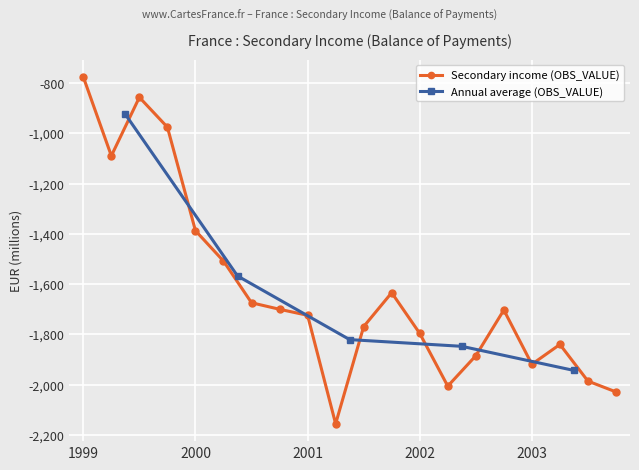

How many categories are shown in the chart?

20